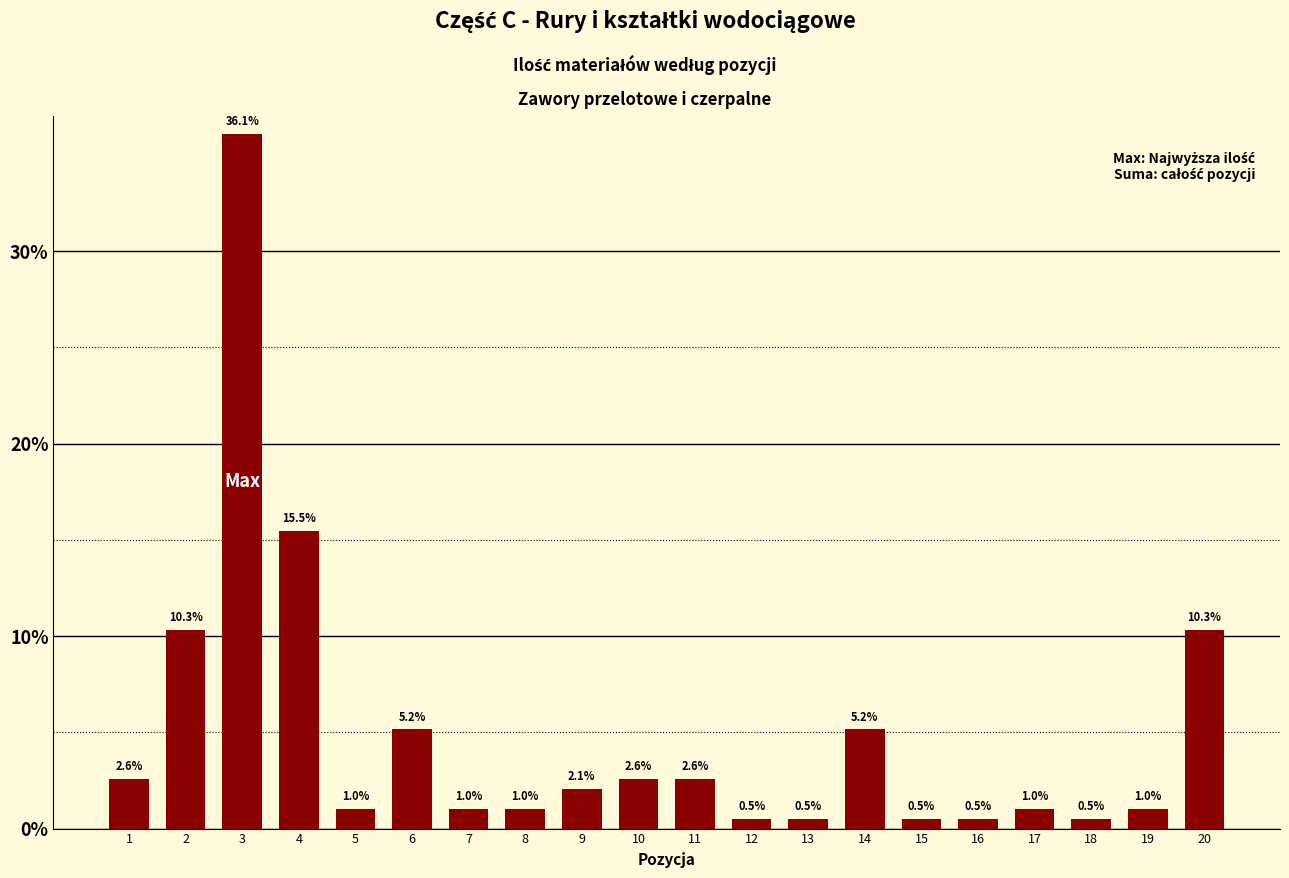

What is the value of the 4th bar from the left?

15.5